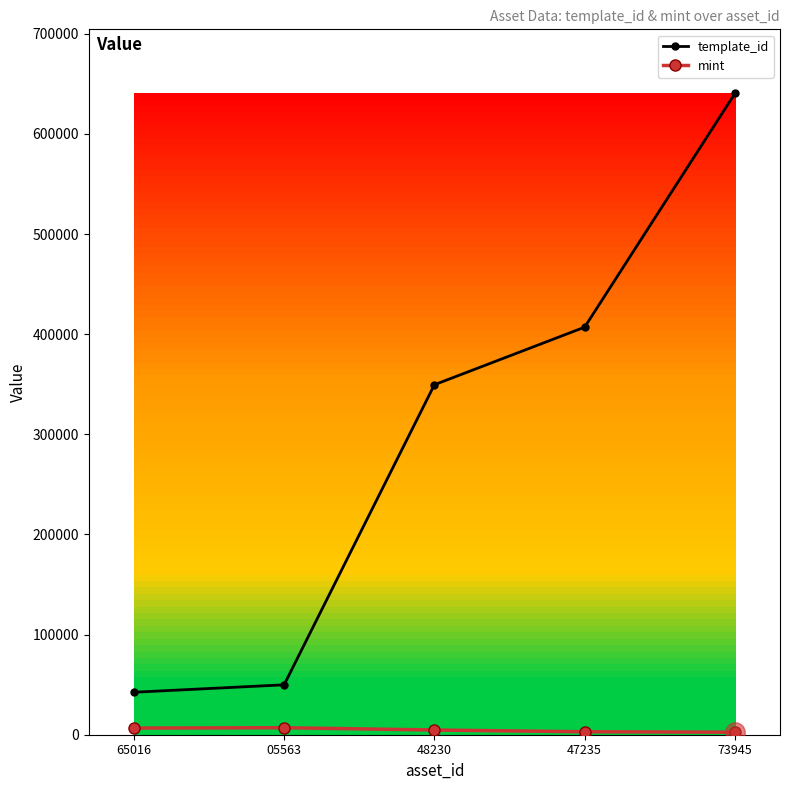

True or false: template_id has more than 2 points higher than both neighbors.

False